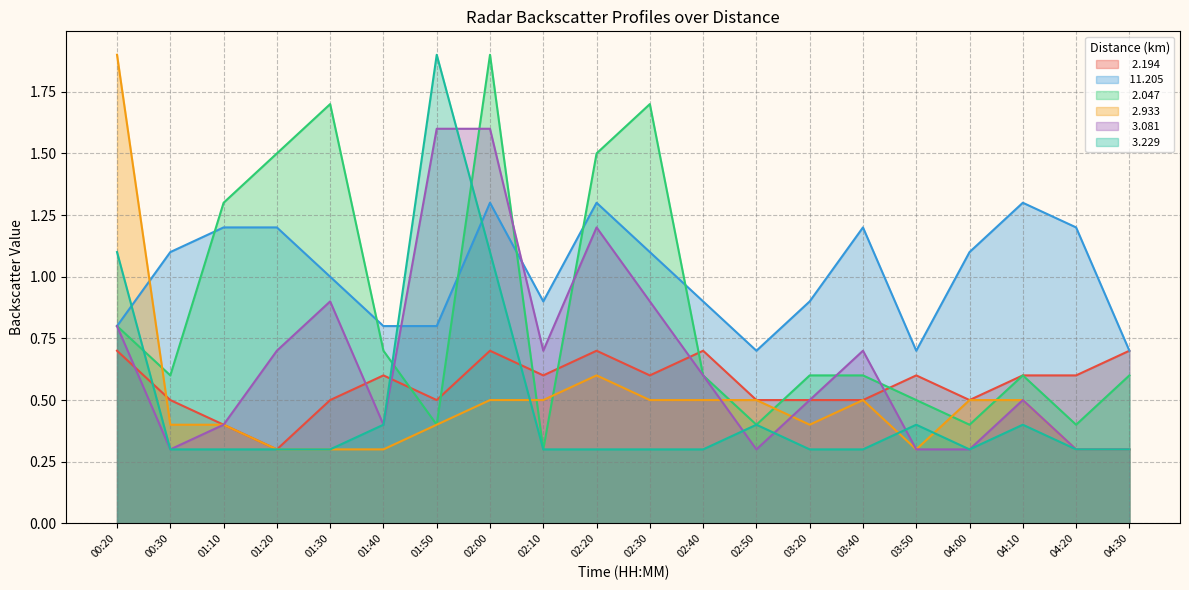

Where is the first local minimum for  11.205?

02:10